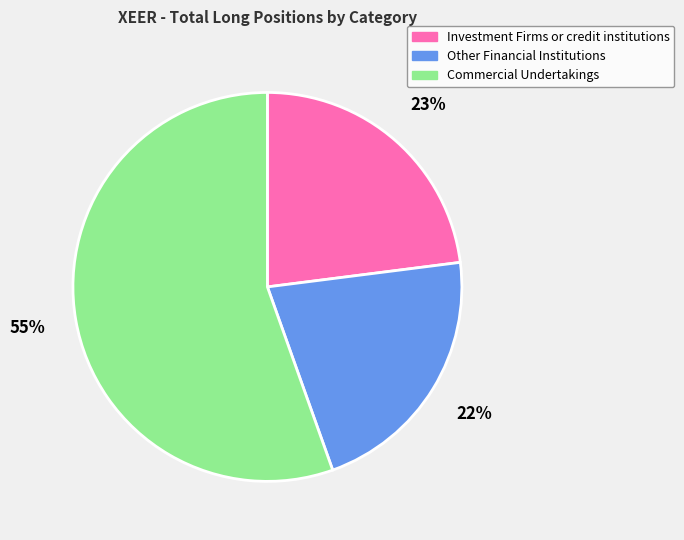

Rank the categories by value from lowest to highest.

Other Financial Institutions, Investment Firms or credit institutions, Commercial Undertakings